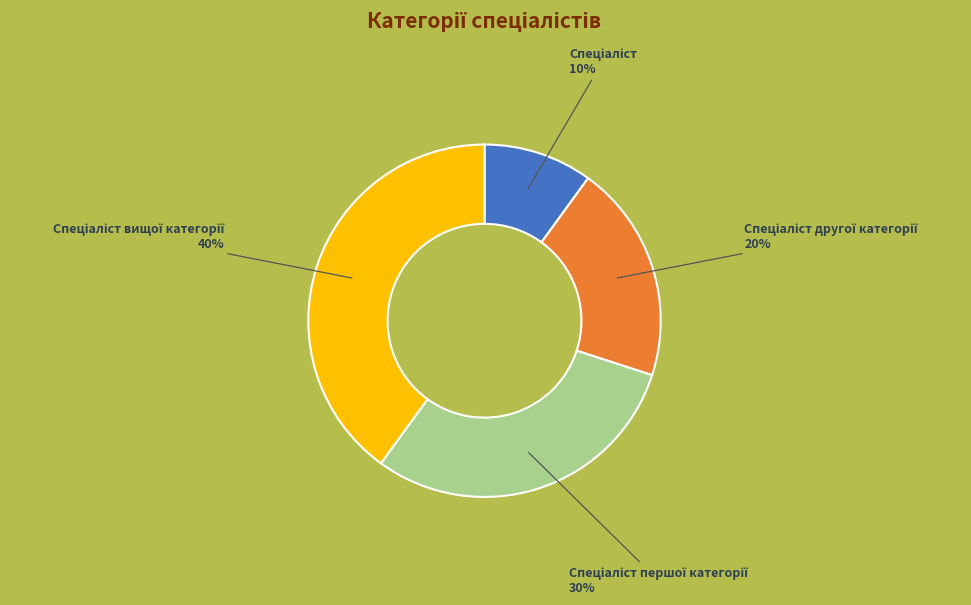

Is there a majority slice in this chart?

No